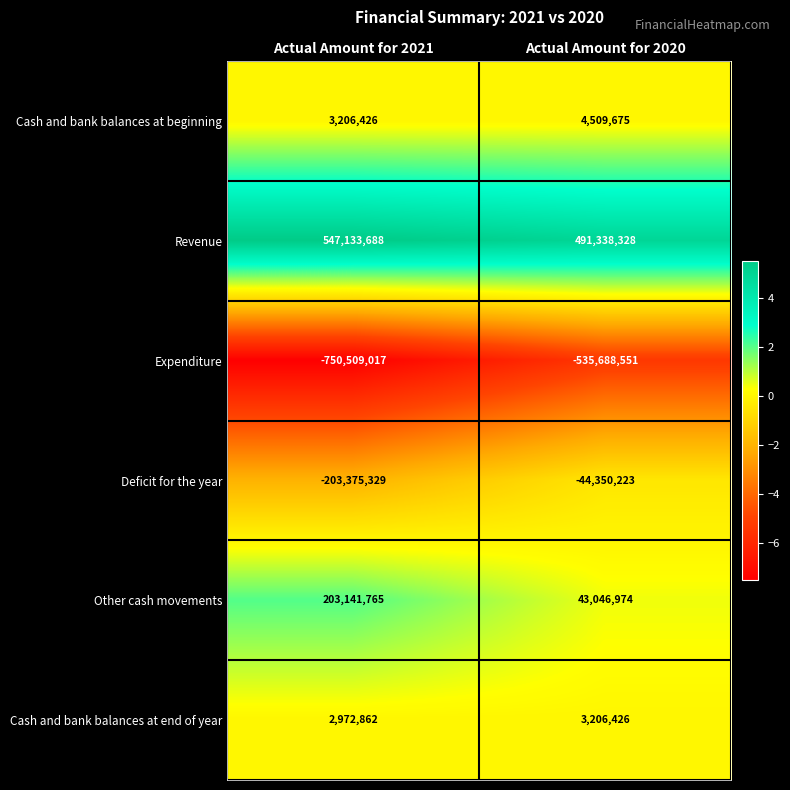

List the series in order of their peak value, lowest first.

Expenditure, Deficit for the year, Cash and bank balances at end of year, Cash and bank balances at beginning, Other cash movements, Revenue